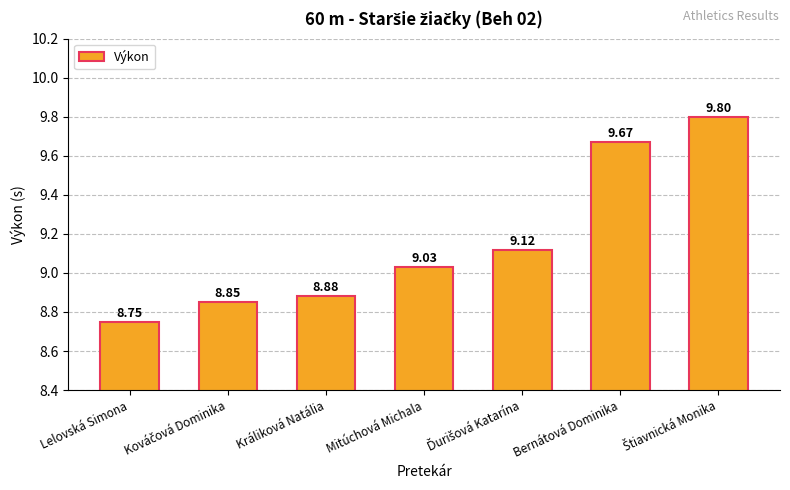

Does the chart contain any negative values?

No